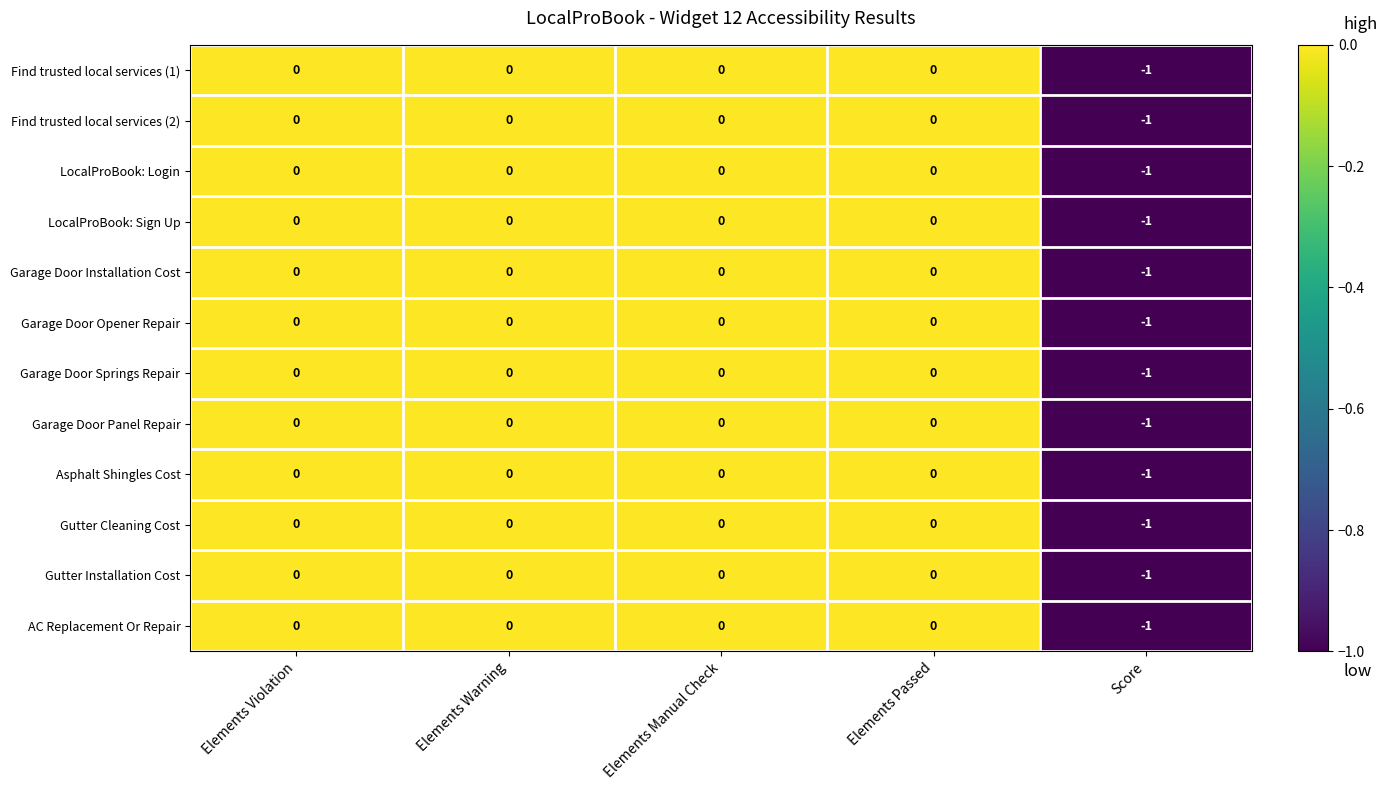

The value of Find trusted local services (2) at Elements Manual Check is 0. True or false?

True